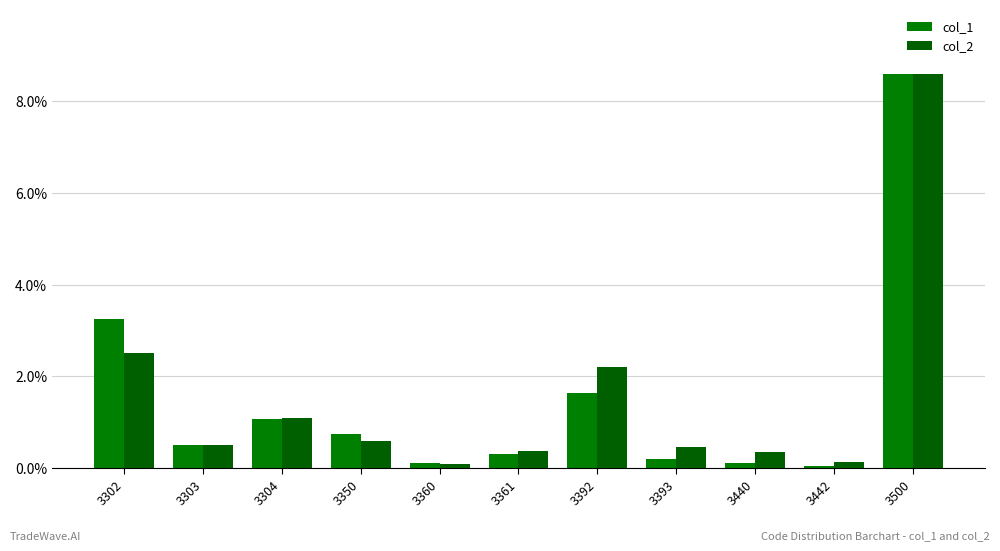

What are all the series names shown in the legend?

col_1, col_2